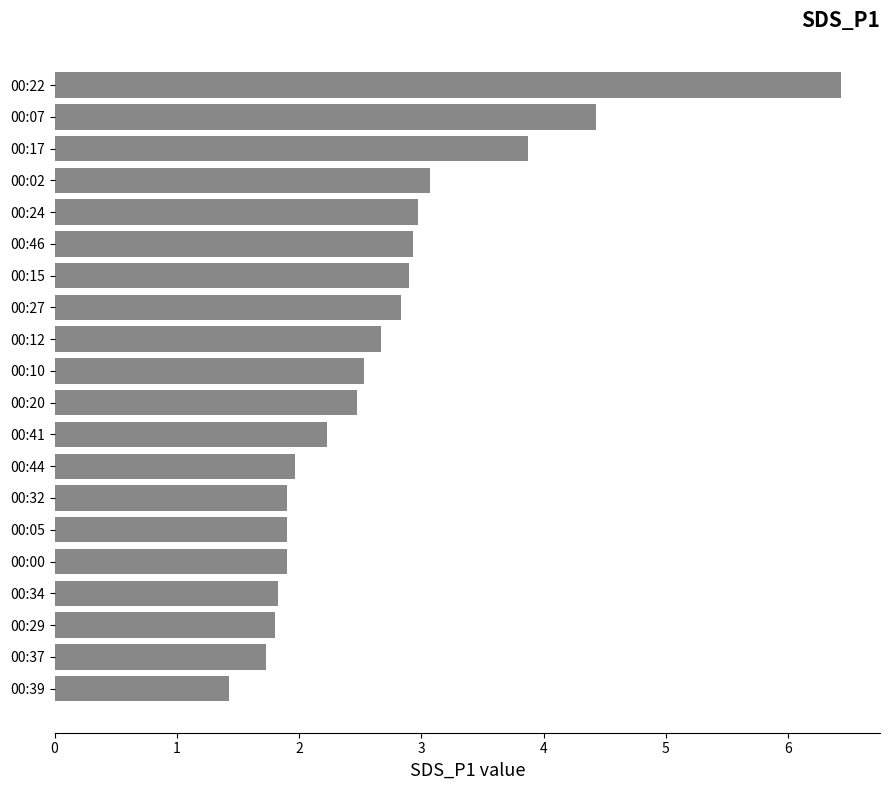

What is the minimum value shown in the chart?

1.4